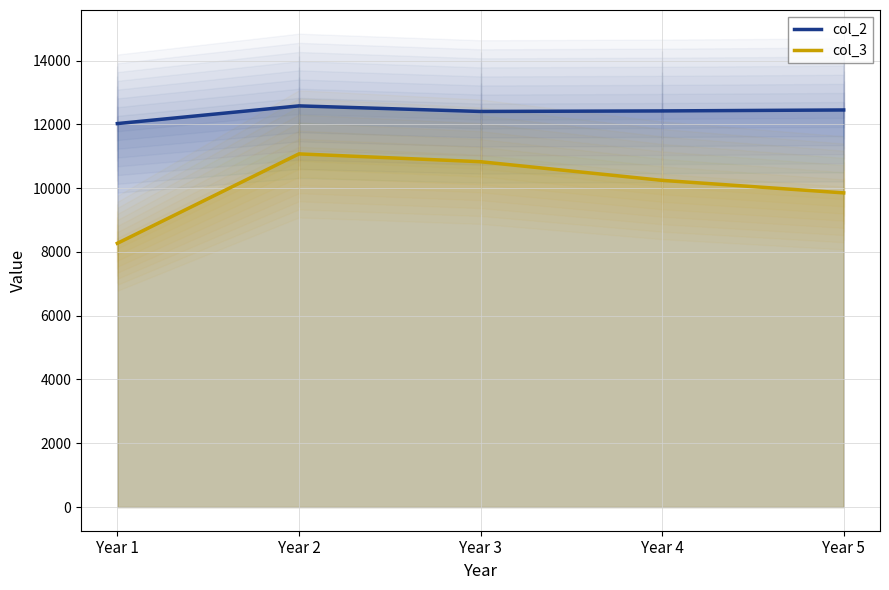

Reading left to right, transcribe all the data shown in this chart.

col_2: Year 1=12024	Year 2=12579	Year 3=12404	Year 4=12421	Year 5=12451
col_3: Year 1=8270	Year 2=11074	Year 3=10828	Year 4=10244	Year 5=9851